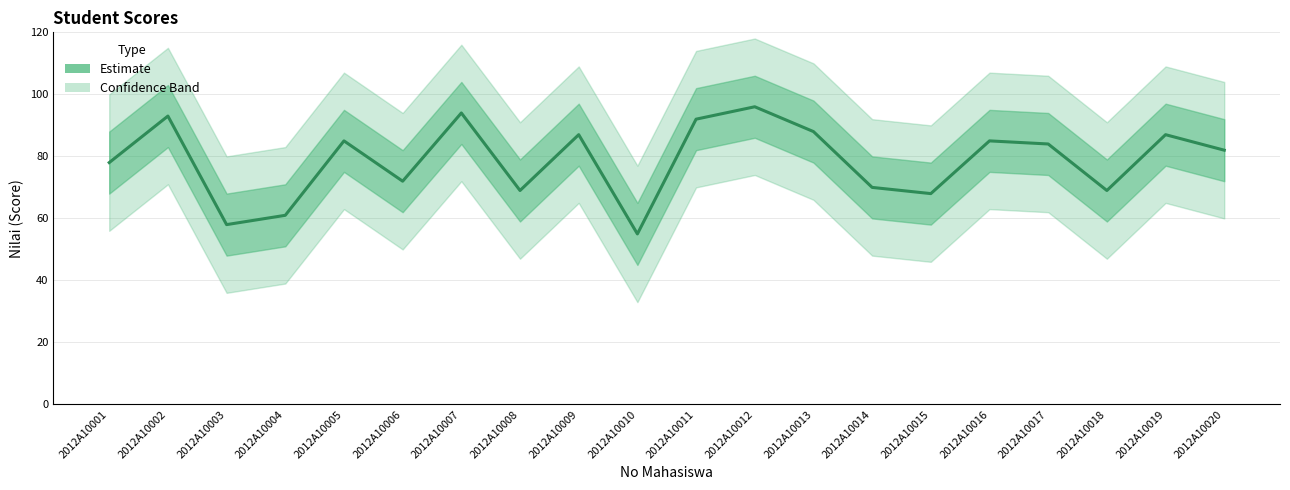

What is the difference between the maximum and second lowest values?

38